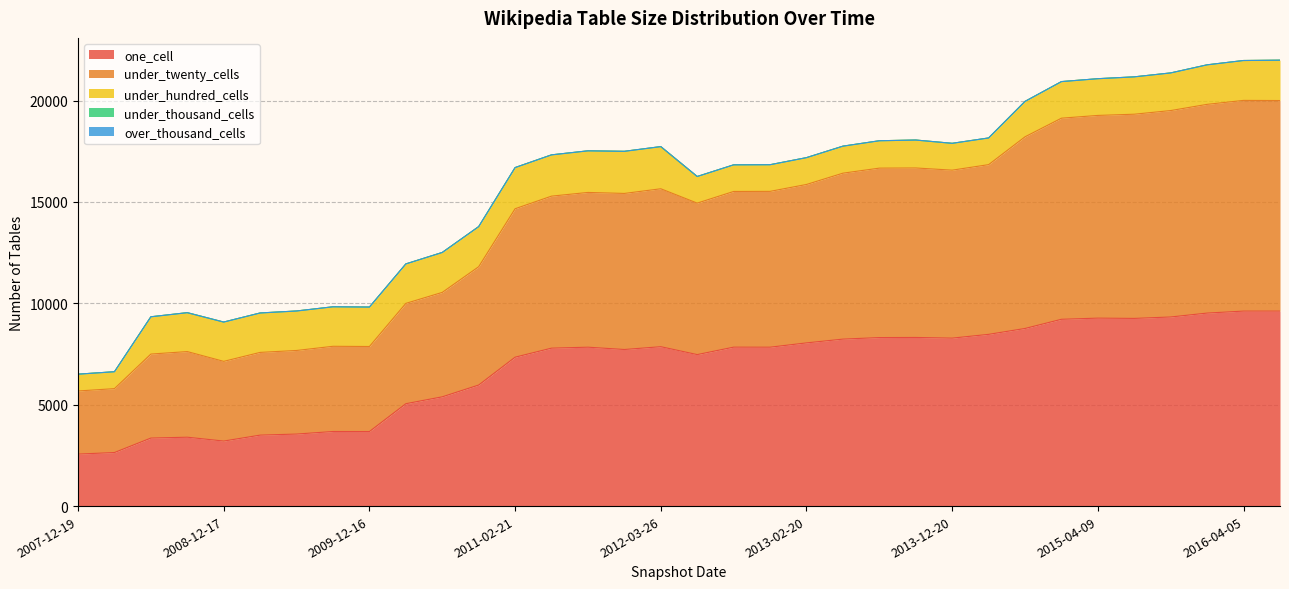

What is the difference between the highest and lowest values at 2015-04-09?

9996